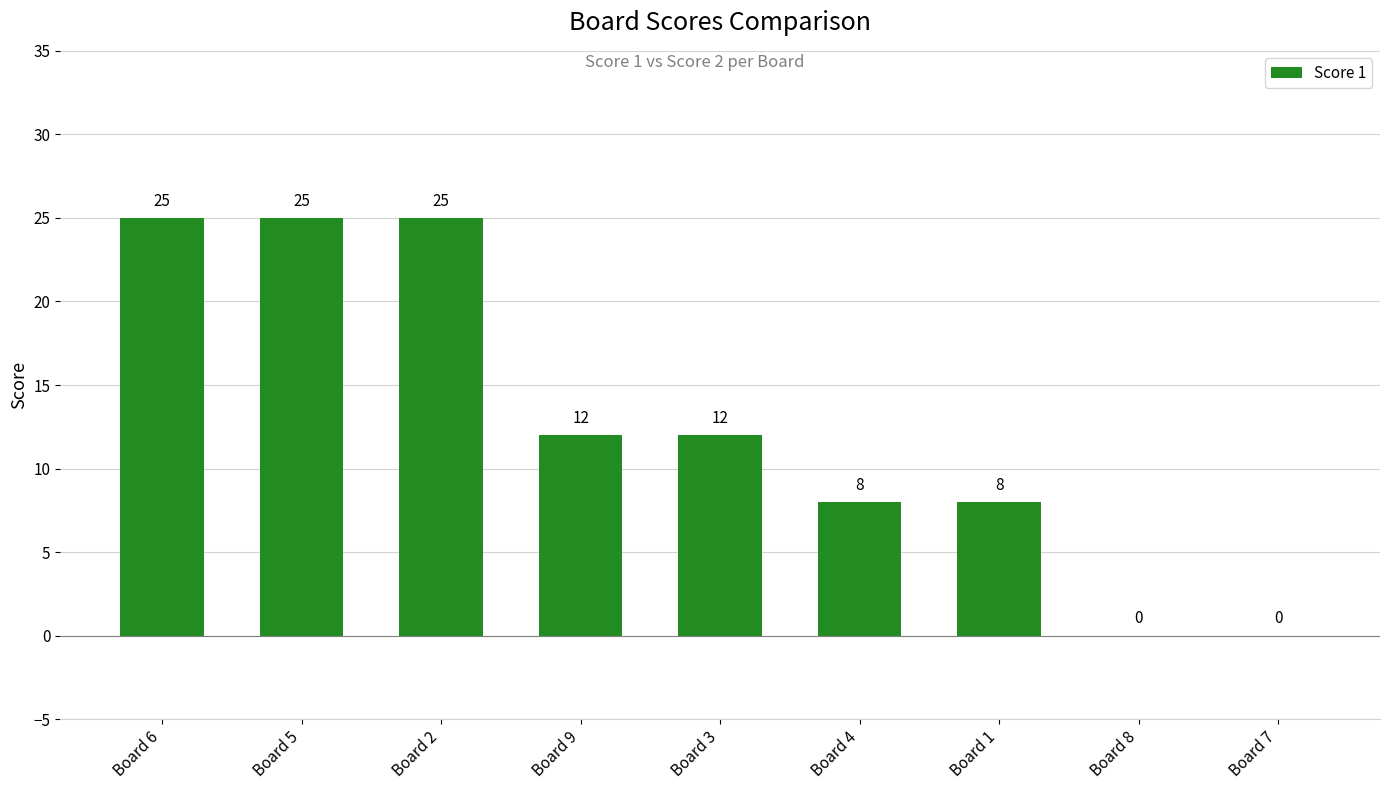

Reading right to left, extract all data points from this chart.

0	0	8	8	12	12	25	25	25